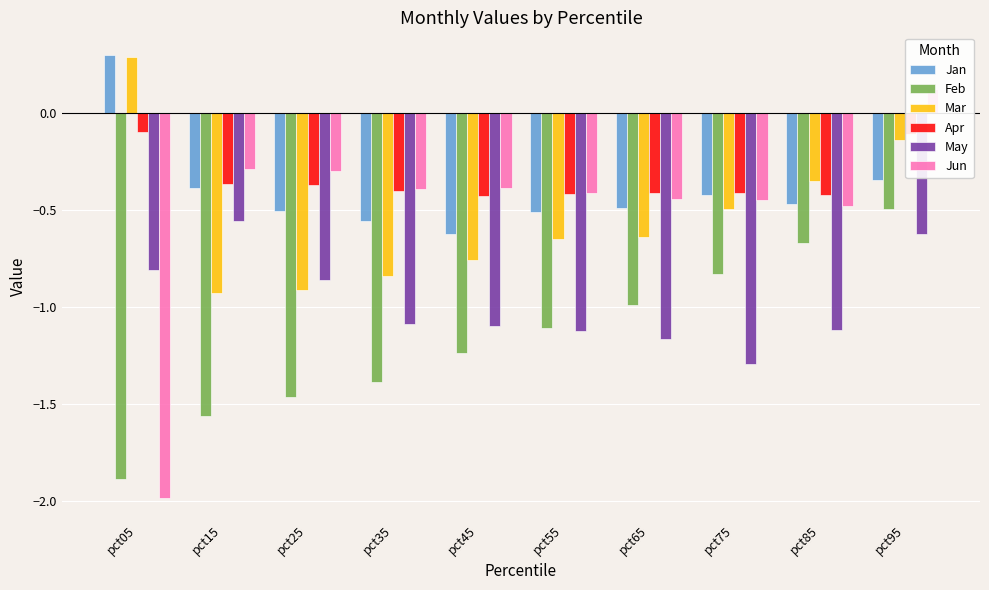

What is the approximate value of May at pct85?

-1.1